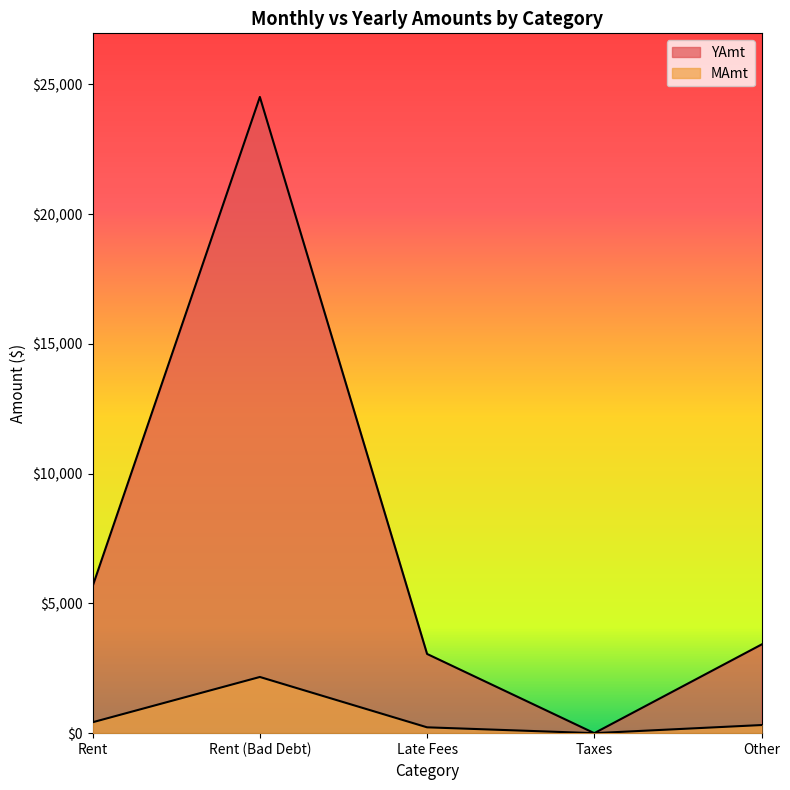

Between Other and Late Fees, which is larger?

Other